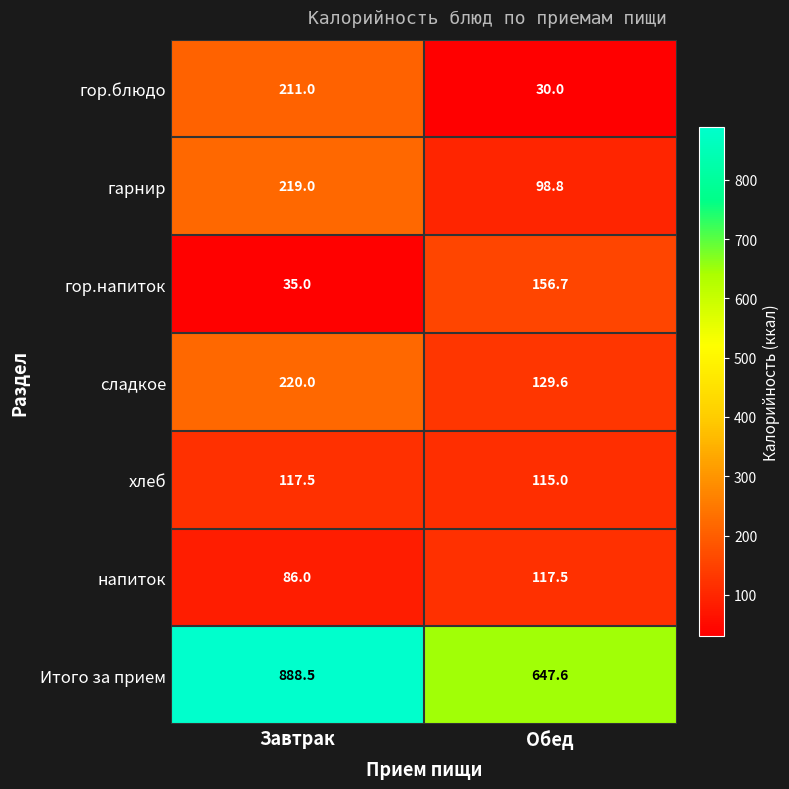

How many categories are shown in the chart?

2